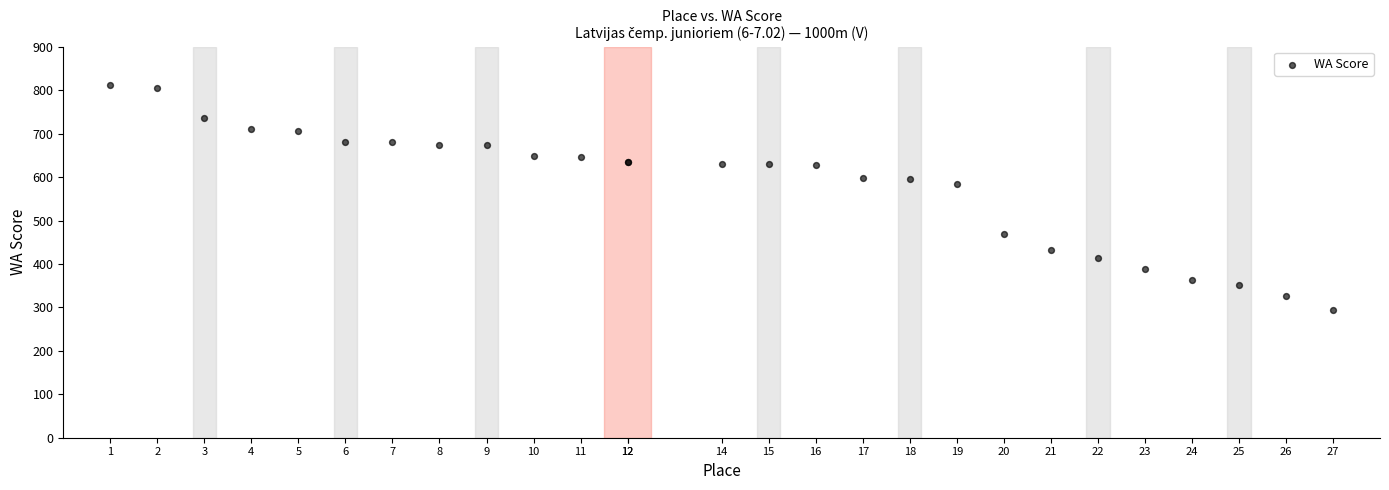

What Y value in the scatter plot is closest to 552?

584